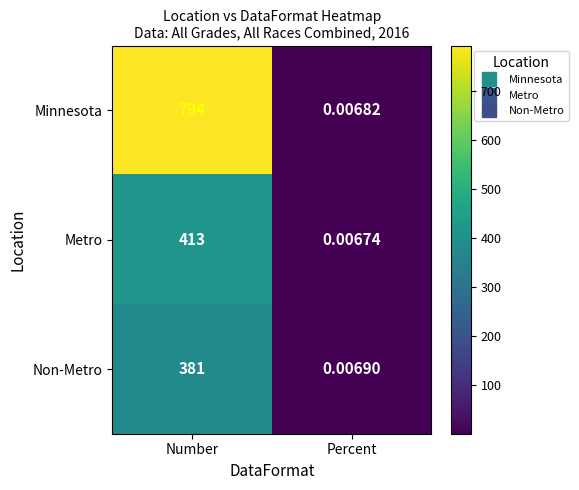

Which series changed the most between Number and Percent?

Minnesota